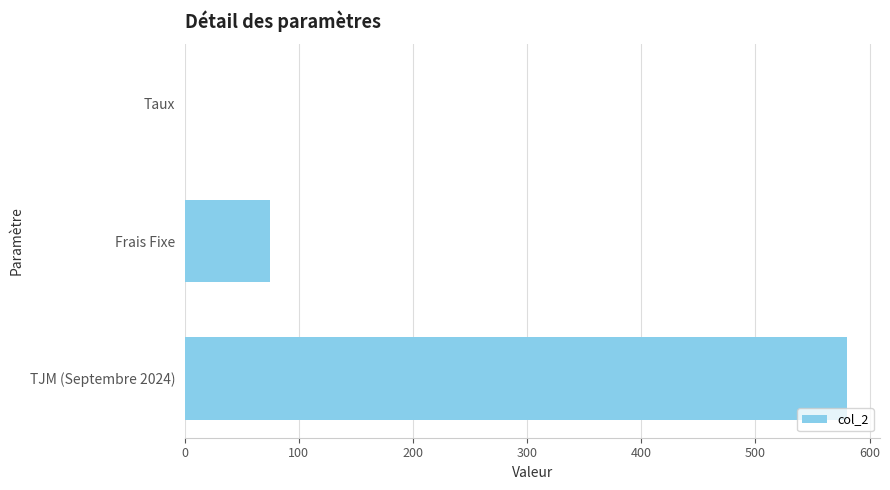

Count the number of data series in this chart.

1